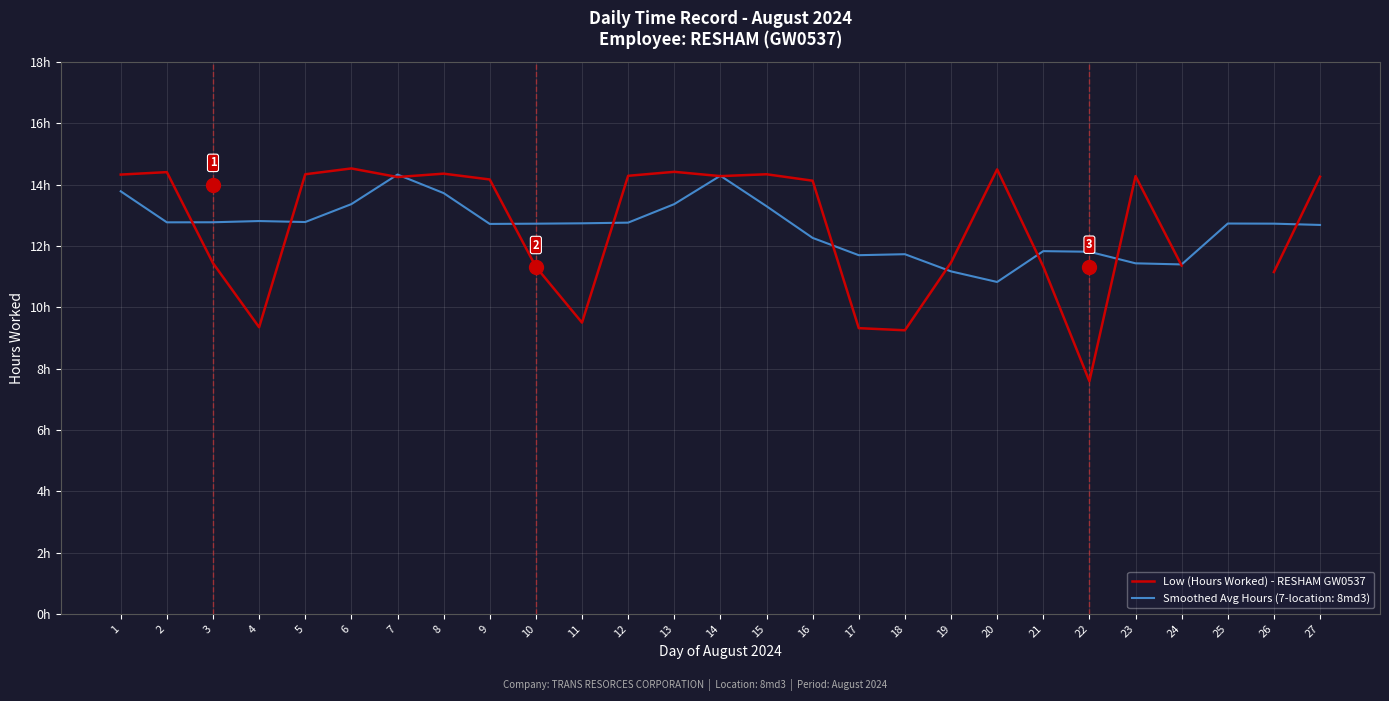

Which category has the lowest value across all series?

22